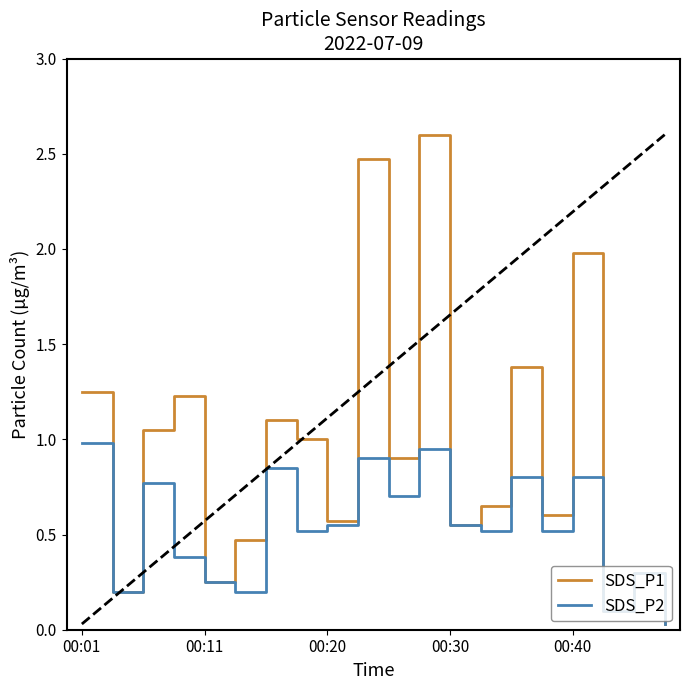

List the series in order of their peak value, highest first.

SDS_P1, SDS_P2